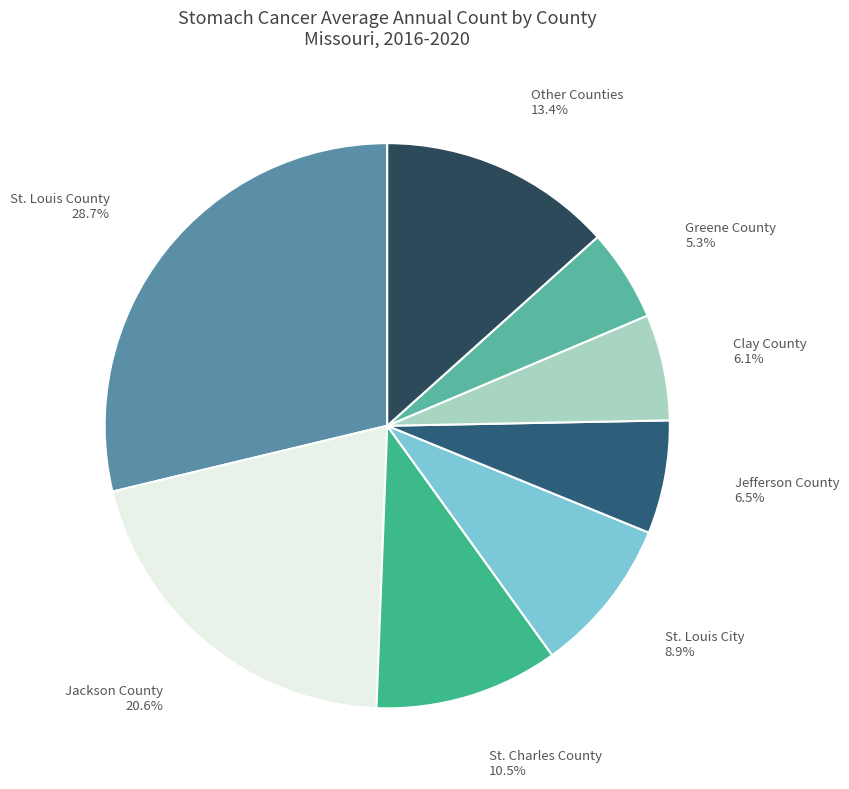

Is there a majority slice in this chart?

No